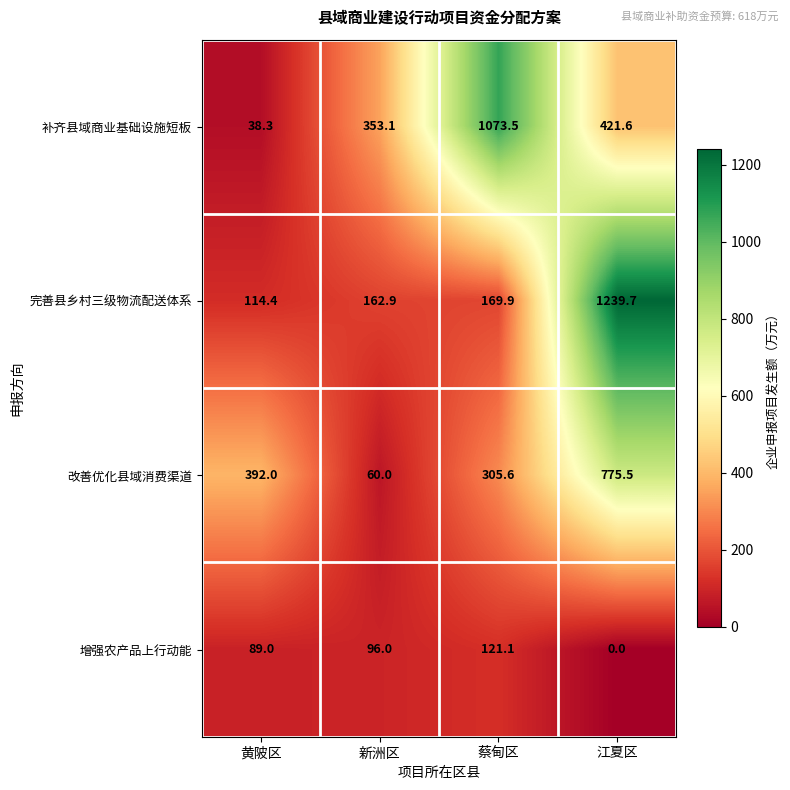

Which series has the widest spread of values?

完善县乡村三级物流配送体系